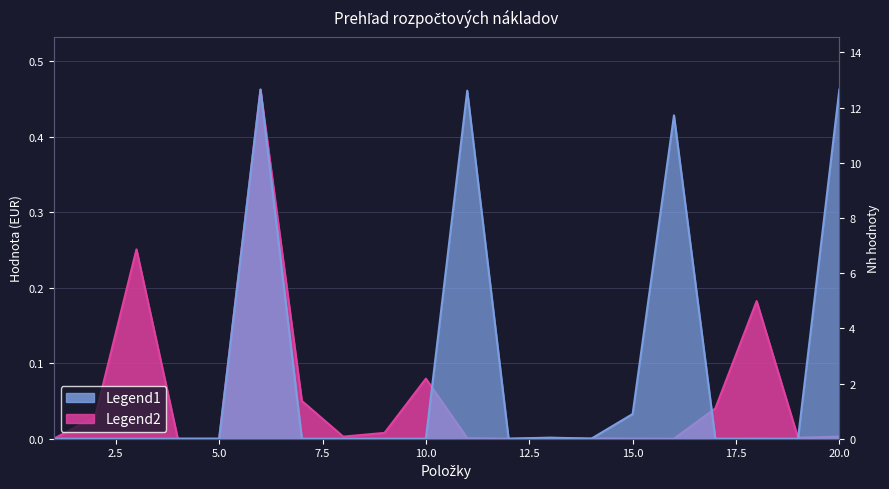

Reading right to left, list all the values displayed in this chart.

HSV_spolu: 20=0.5	19=0.0	18=0.0	17=0.0	16=0.4	15=0.0	14=0.0	13=0.0	12=0.0	11=0.5	10=0.0	9=0.0	8=0.0	7=0.0	6=0.5	5=0.0	4=0.0	3=0.0	2=0.0	1=0.0
nh_values: 20=0.0	19=0.0	18=0.2	17=0.0	16=0.0	15=0.0	14=0.0	13=0.0	12=0.0	11=0.0	10=0.1	9=0.0	8=0.0	7=0.1	6=0.5	5=0.0	4=0.0	3=0.3	2=0.0	1=0.0